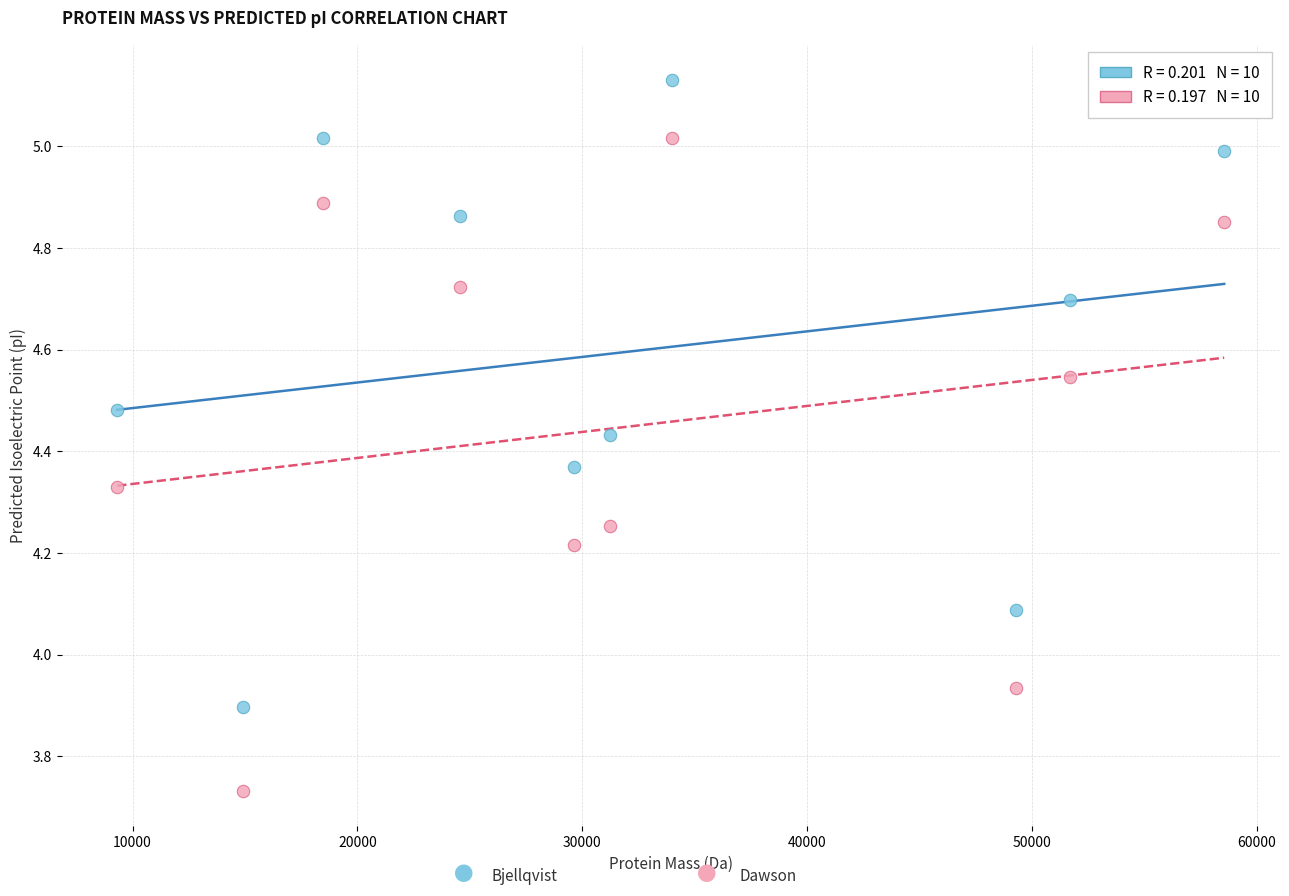

Across all data points, what is the range of X values (max minus min)?

49236.2